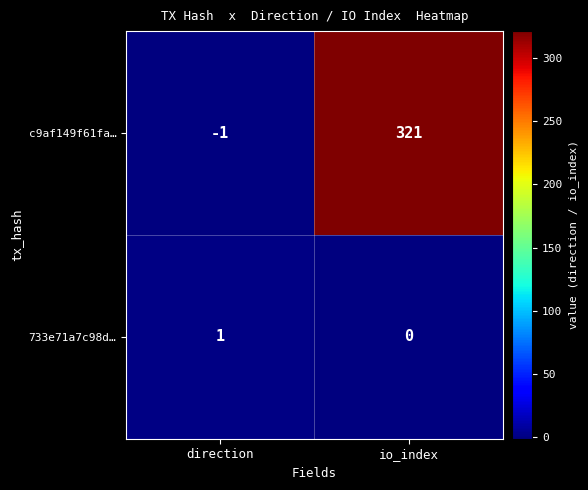

The value of c9af149f61fa… at direction is -1. True or false?

True